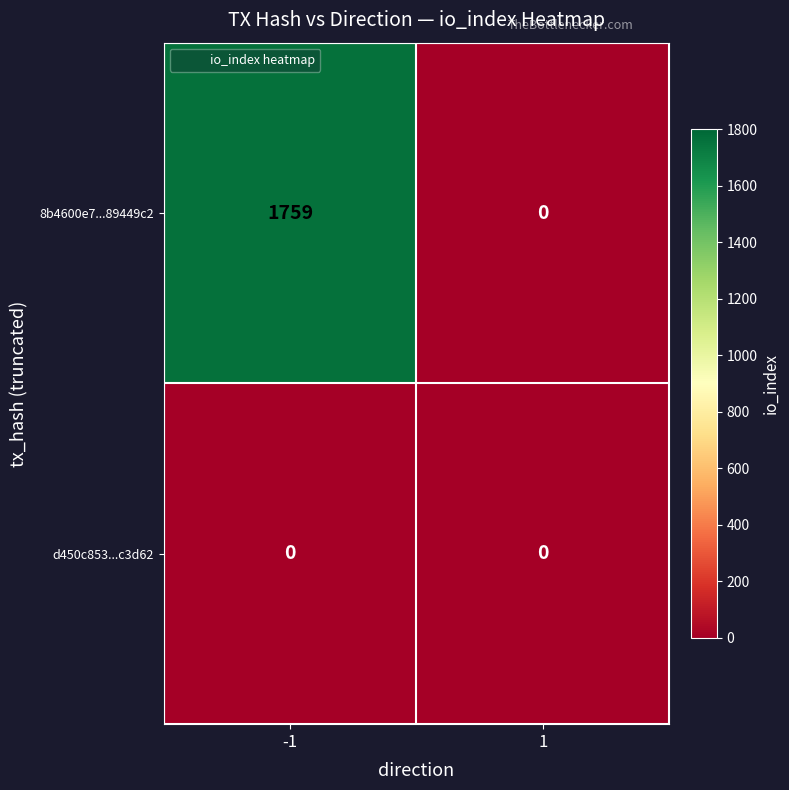

Rank the series at -1 from lowest to highest value.

d450c853...c3d62, 8b4600e7...89449c2